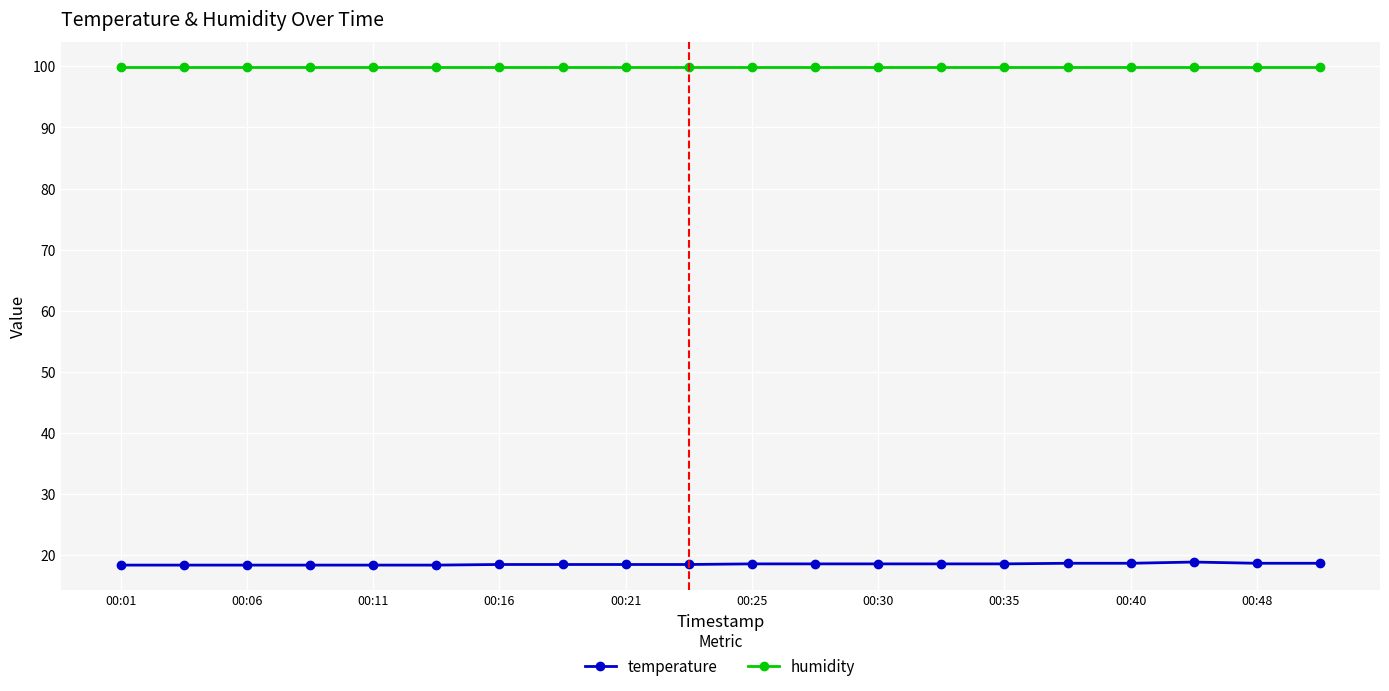

What is the sum of all humidity values?

1998.0